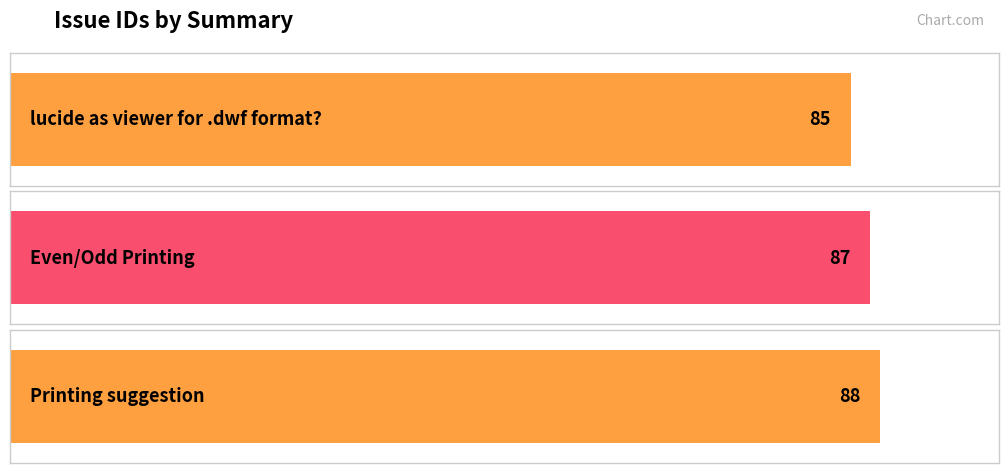

List the labels in order of value, smallest first.

lucide as viewer for .dwf format?, Even/Odd Printing, Printing suggestion